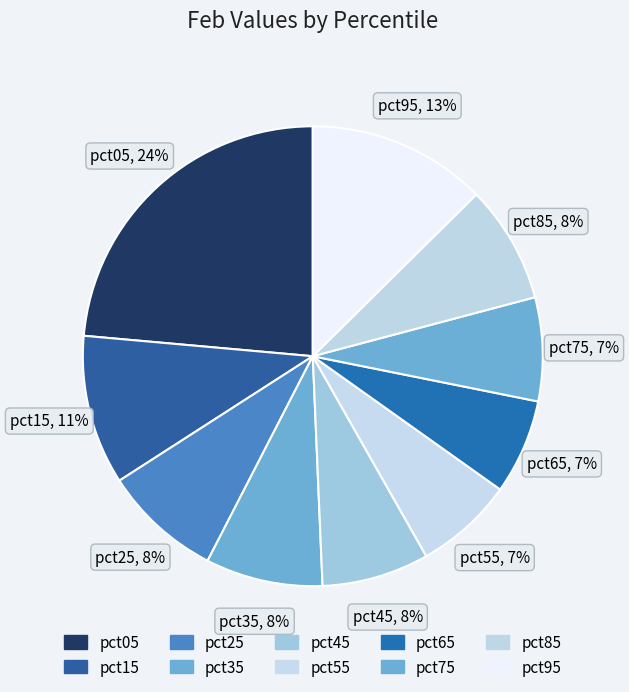

To the nearest percent, what is the difference between the largest and smallest slice percentages?

17%